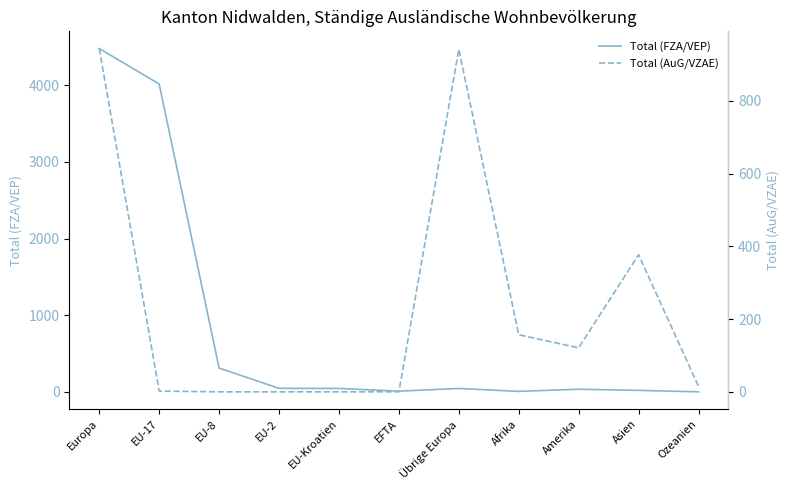

What is the label of the 9th point from the right?

EU-8